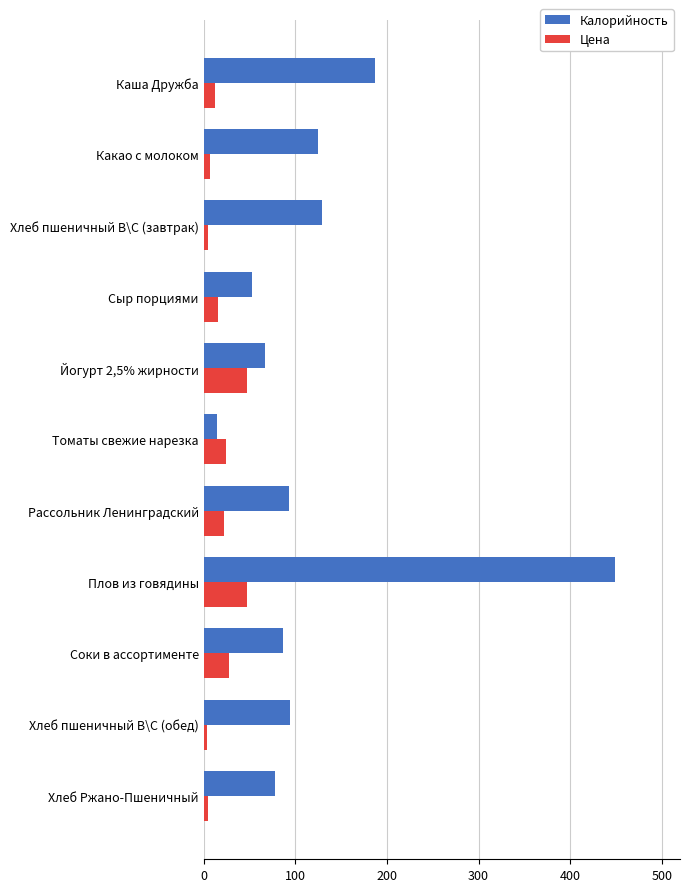

Where is Калорийность nearest to the value 232?

Каша Дружба